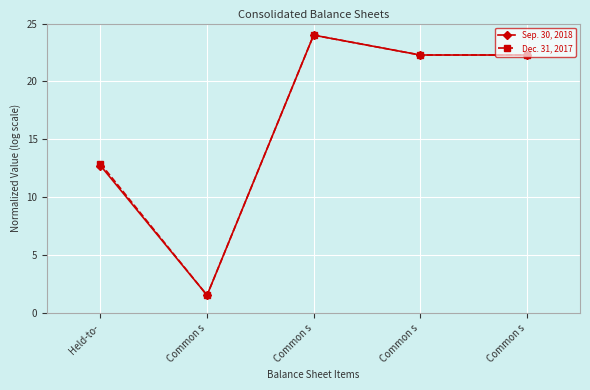

The value of Dec. 31, 2017 at Common s is 7.0. True or false?

False